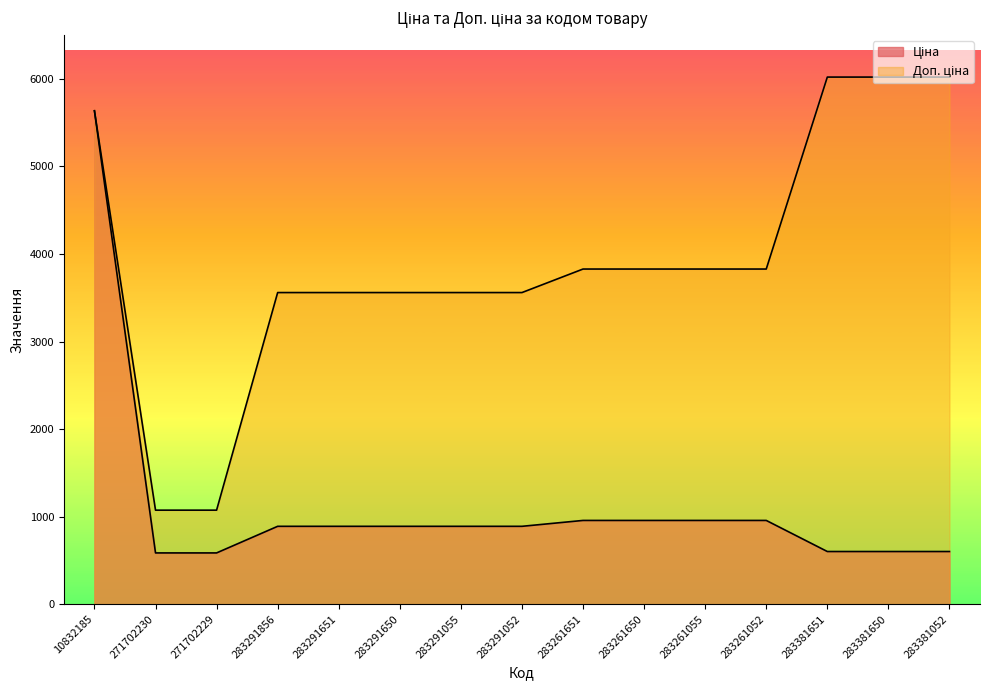

The Ціна series shows 803.5 at 283381651. True or false?

False